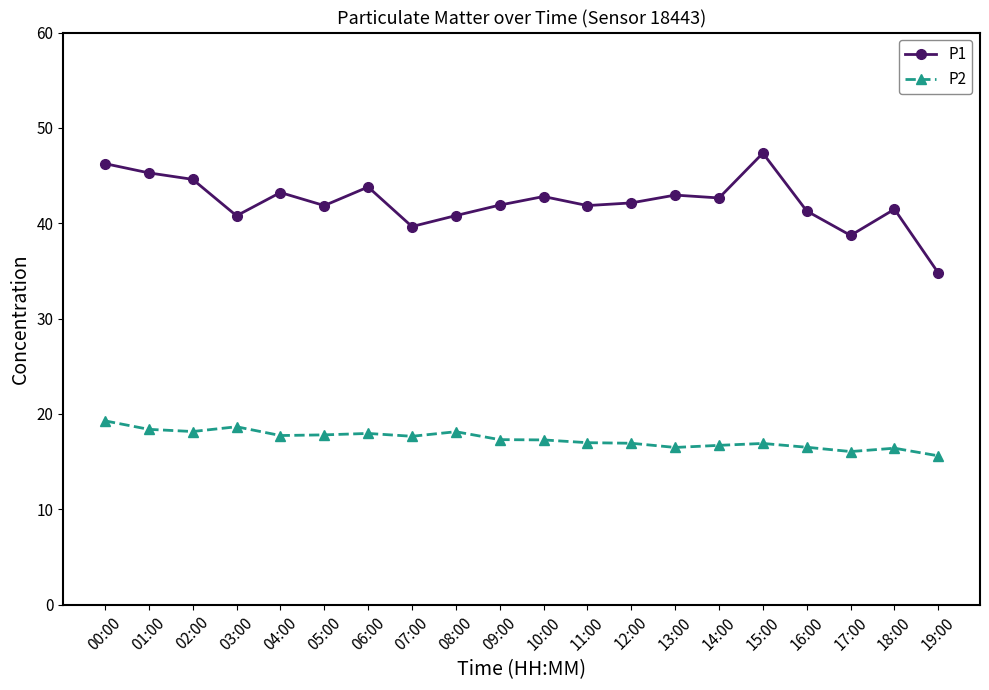

True or false: P1 and P2 intersect in this chart.

False